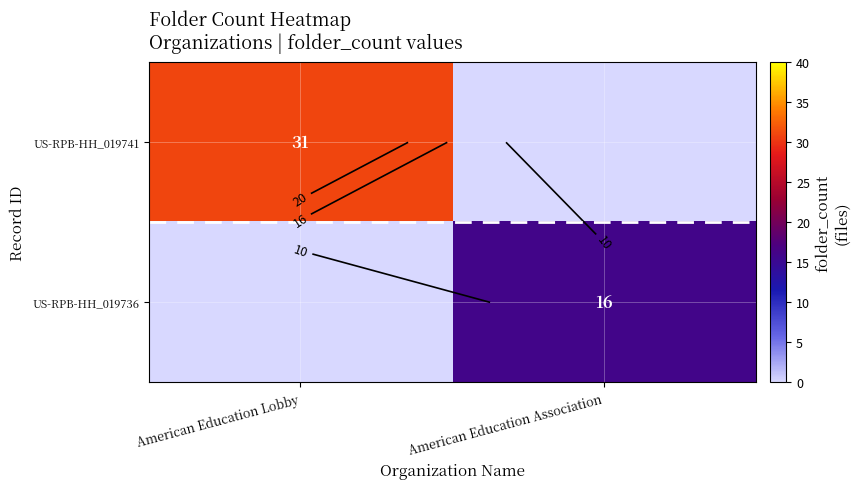

How many values in the US-RPB-HH_019736 series are below 16?

1